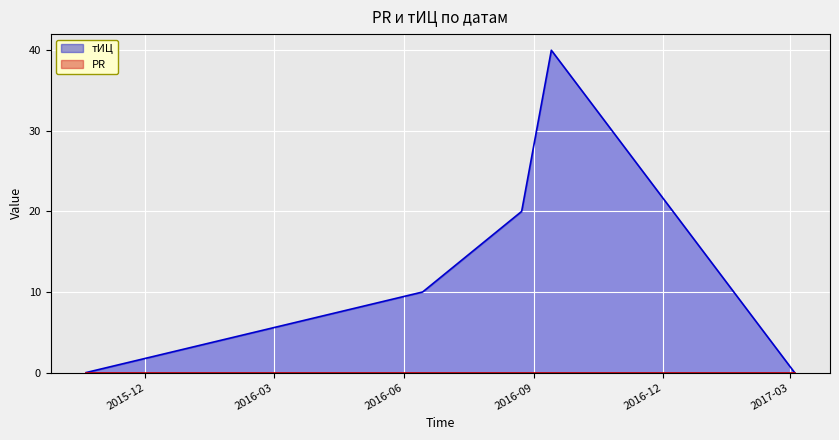

Where is the first local maximum?

2016-09-13